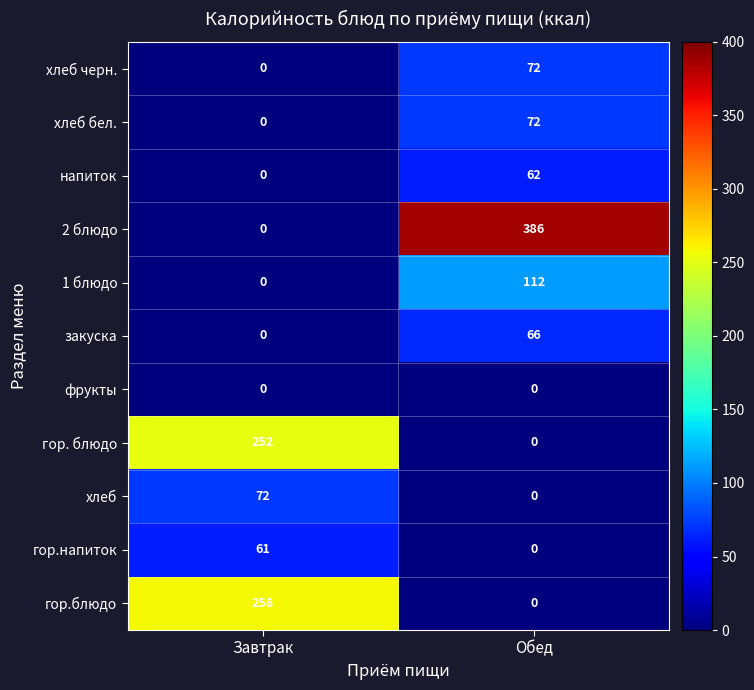

What is the sum of all хлеб values?

72